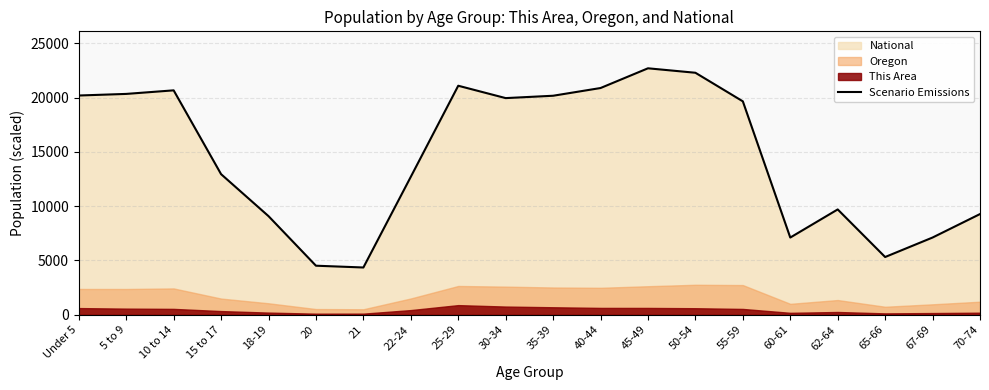

Where is the first local maximum?

10 to 14